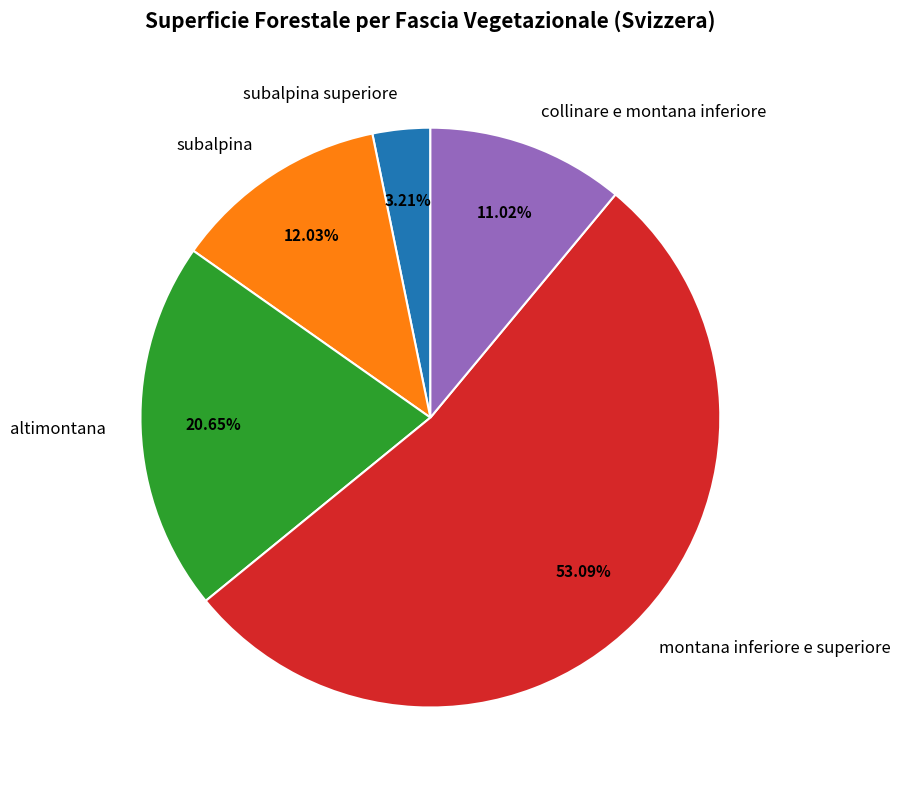

To the nearest percent, what is the combined percentage of subalpina superiore and collinare e montana inferiore?

14%